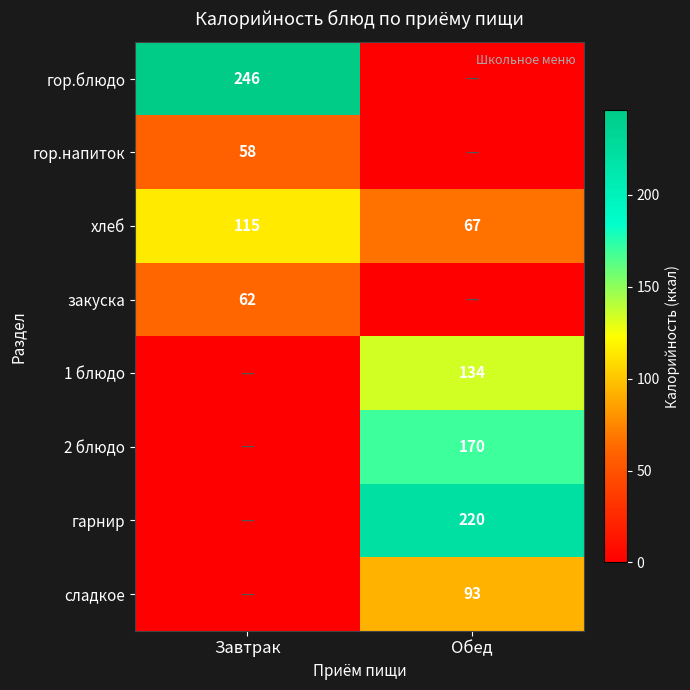

Is the value of закуска at Завтрак greater than the value of 2 блюдо at Обед?

No